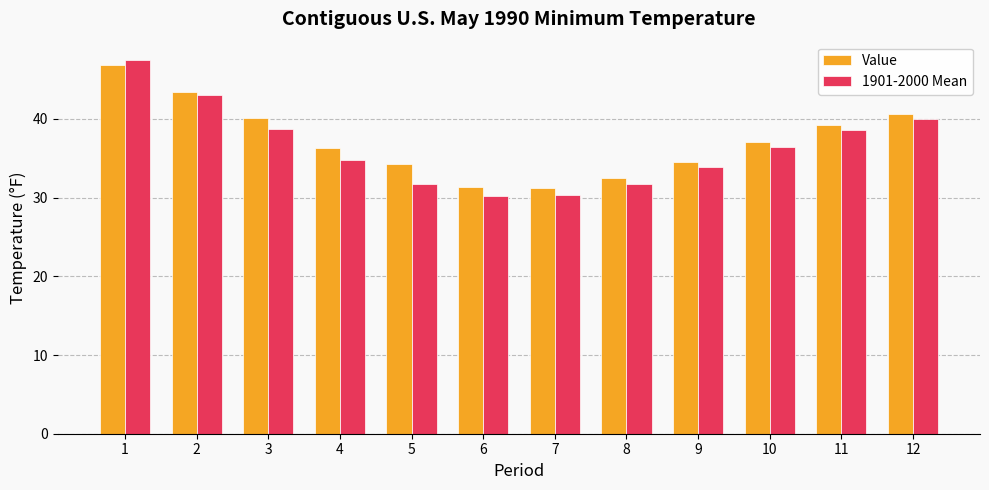

The Value series shows 45.0 at 8. True or false?

False